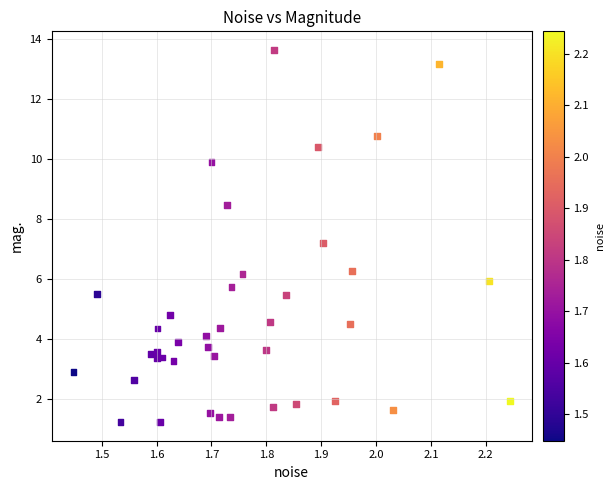

What Y value in the scatter plot is closest to 7?

7.2